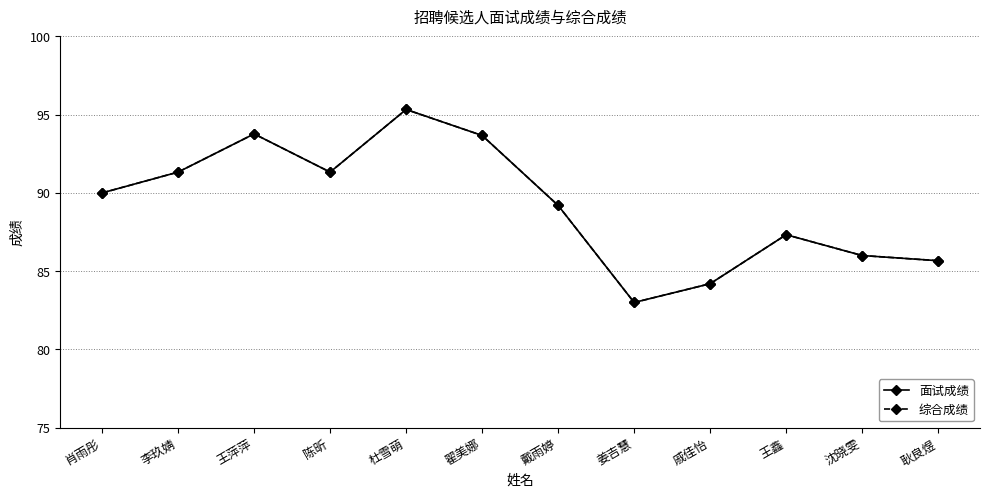

Is this an area chart (filled region under the line)?

No